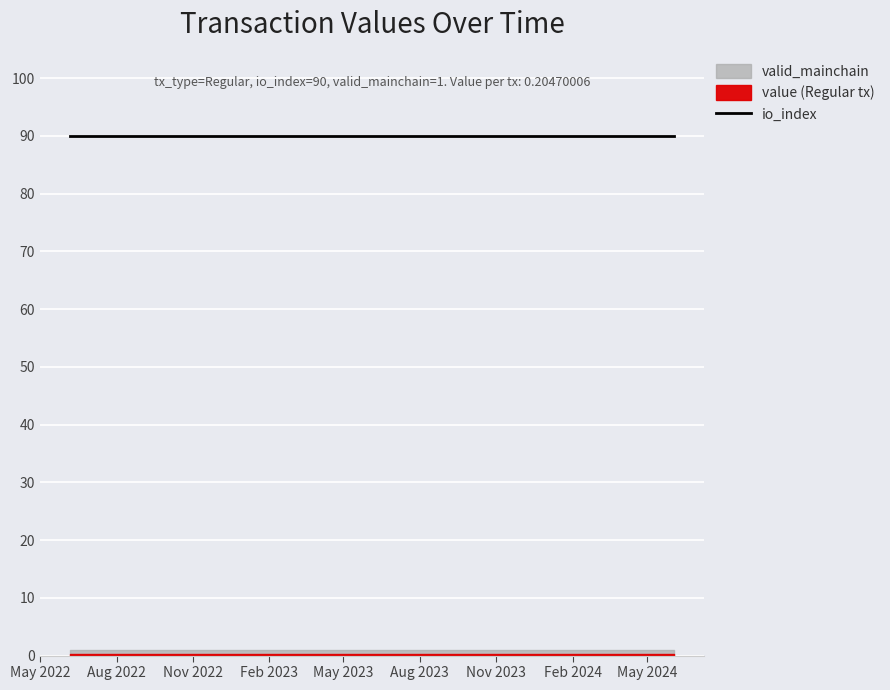

Is the value of valid_mainchain at 6 greater than the value of io_index at 4?

No